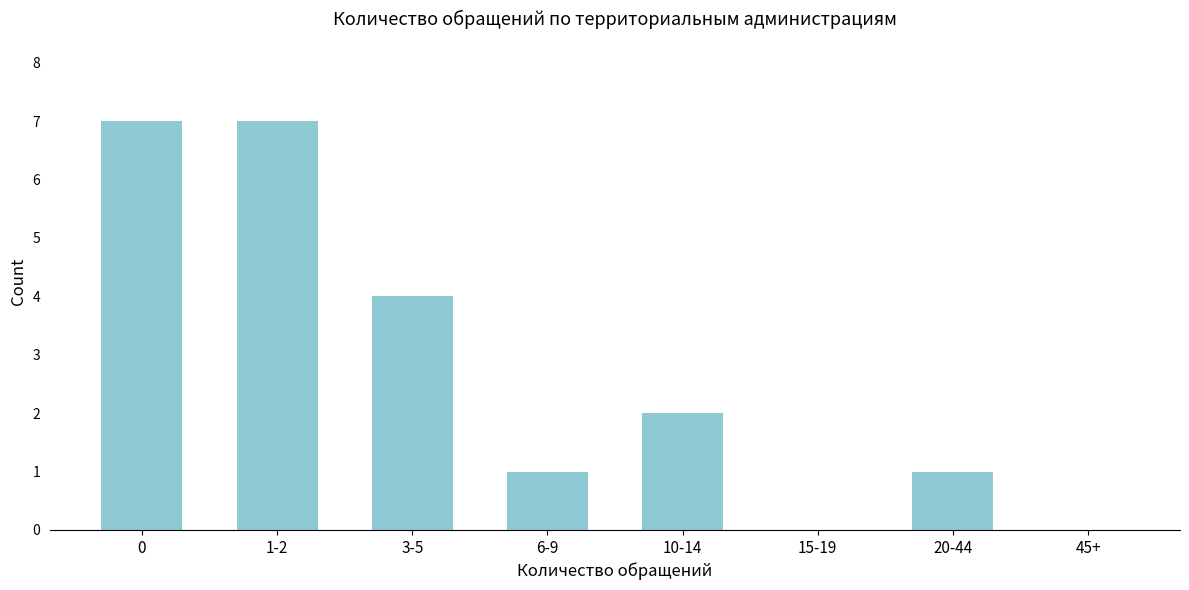

Reading left to right, list all the values displayed in this chart.

0=7	1-2=7	3-5=4	6-9=1	10-14=2	15-19=0	20-44=1	45+=0